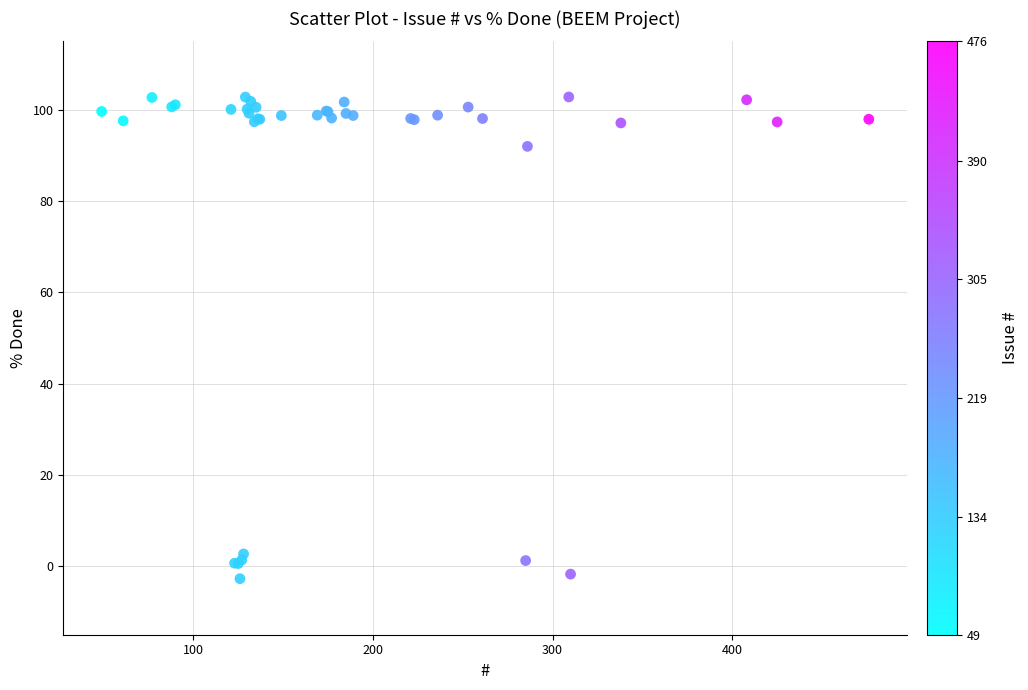

What Y value in the scatter plot is closest to 50?

92.0